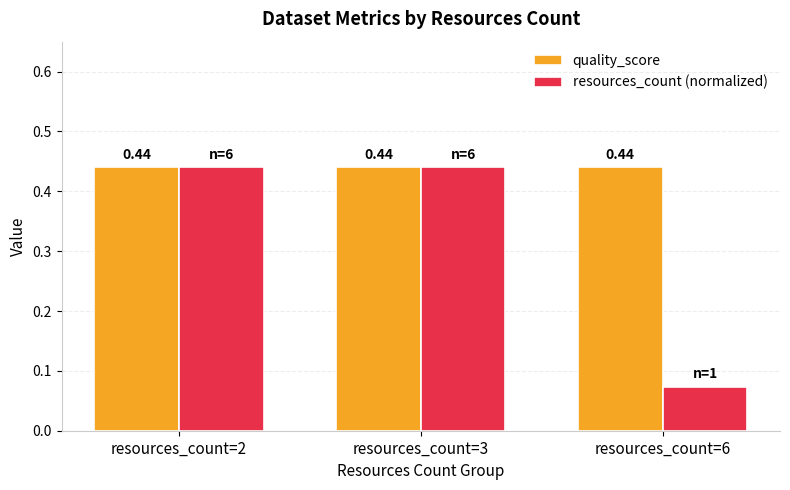

Is the value of quality_score at resources_count=3 greater than the value of resources_count (normalized) at resources_count=6?

Yes